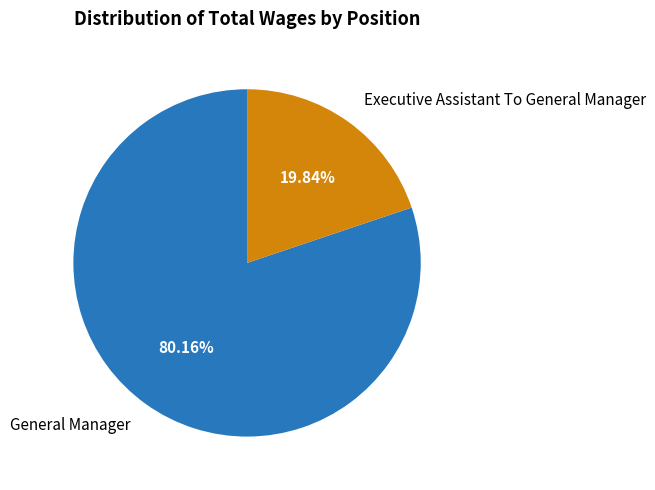

What portion of the pie excludes General Manager?

19.8%